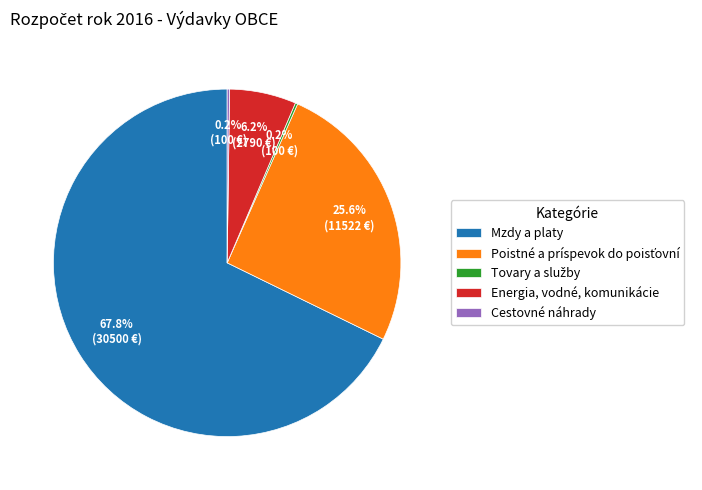

To the nearest percent, what percentage of the pie is Mzdy a platy?

68%